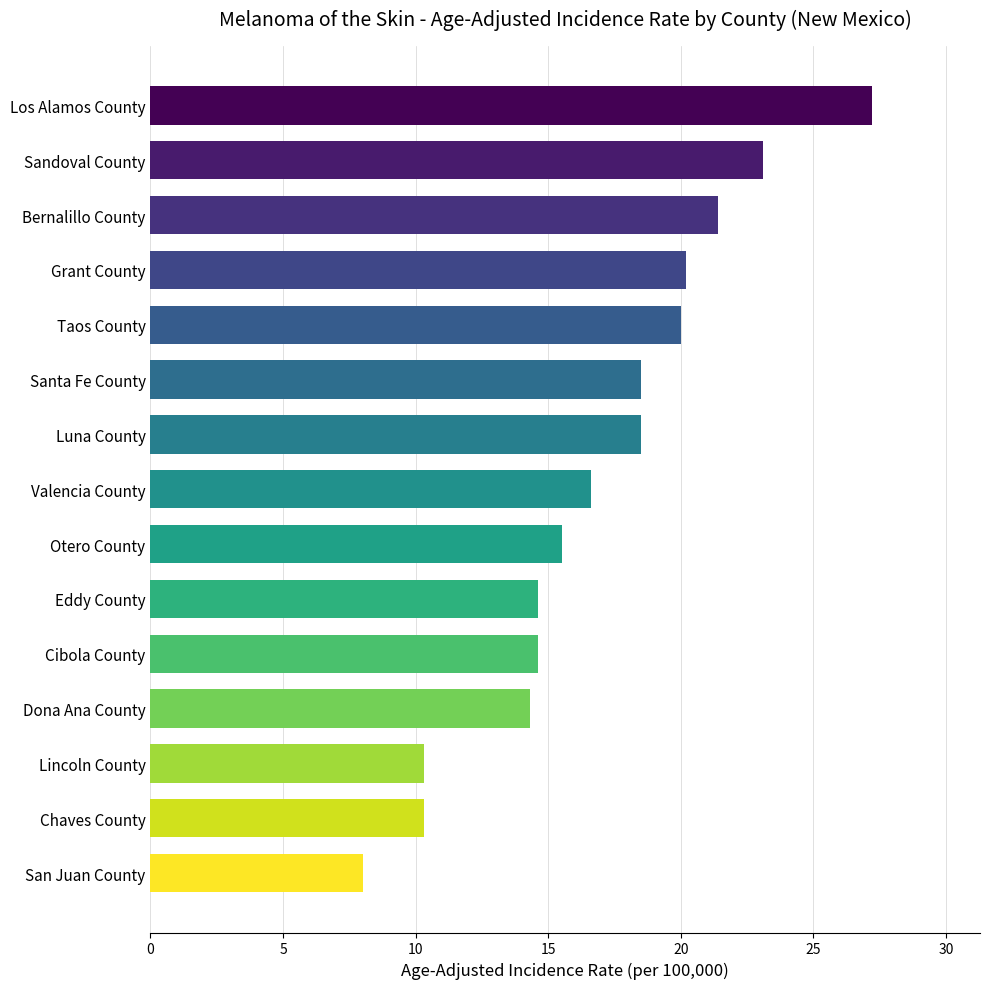

Are the bars grouped side by side (vs. stacked)?

No